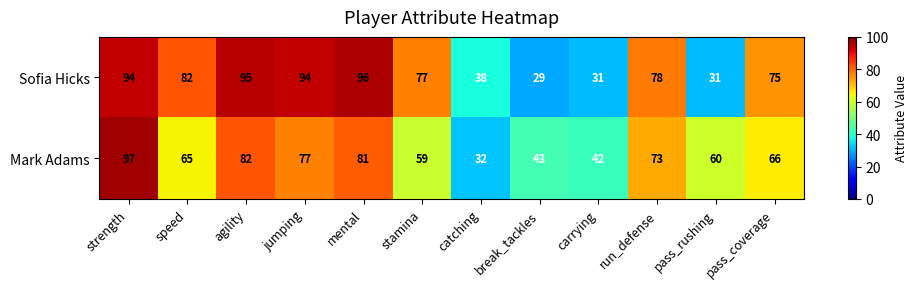

Count the number of categories in the chart.

12